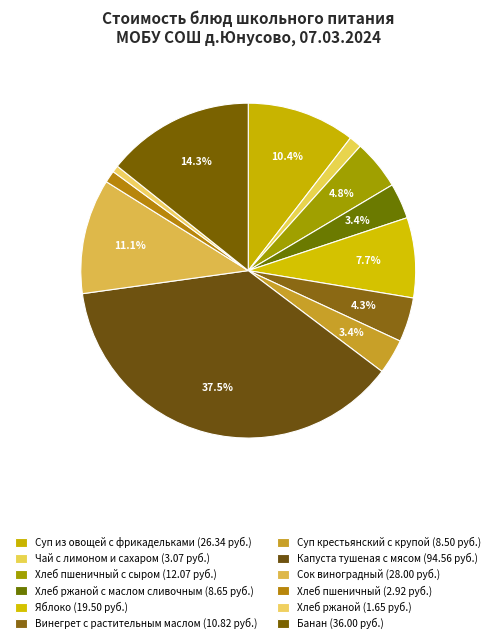

How many slices are in this pie chart?

12